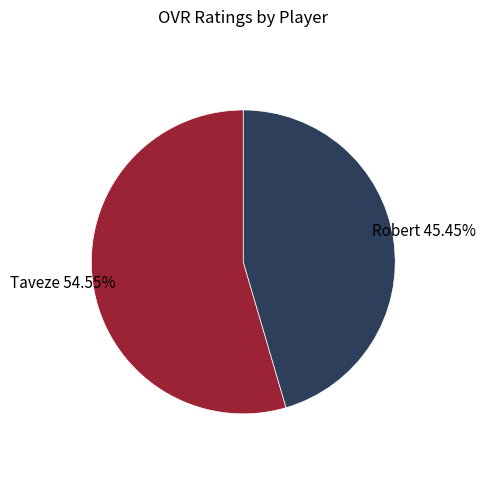

Count the number of slices in the pie.

2